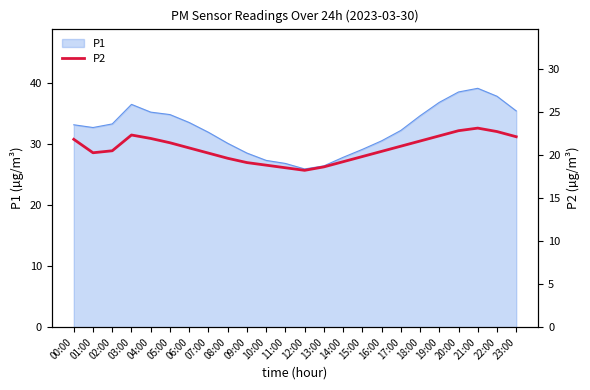

What is the difference between the values at 07:00 and 02:00?

0.3